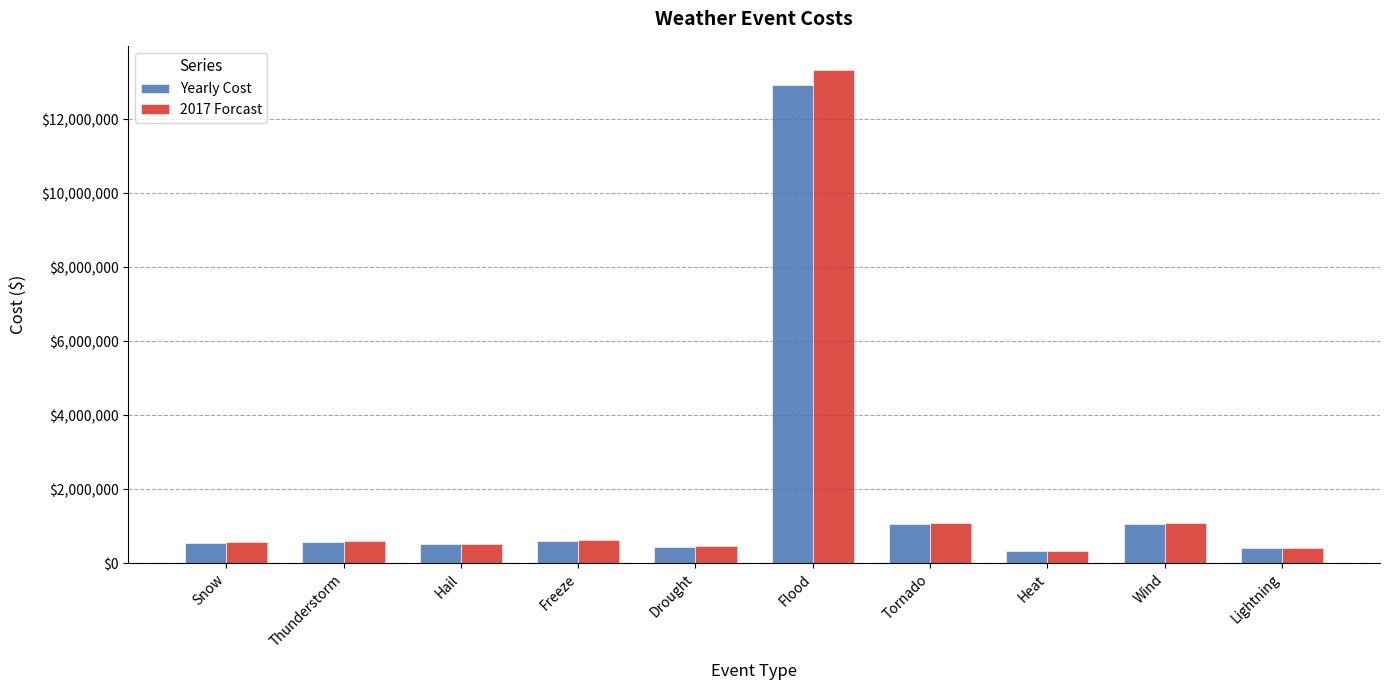

At which category is the sum across all series the highest?

Flood